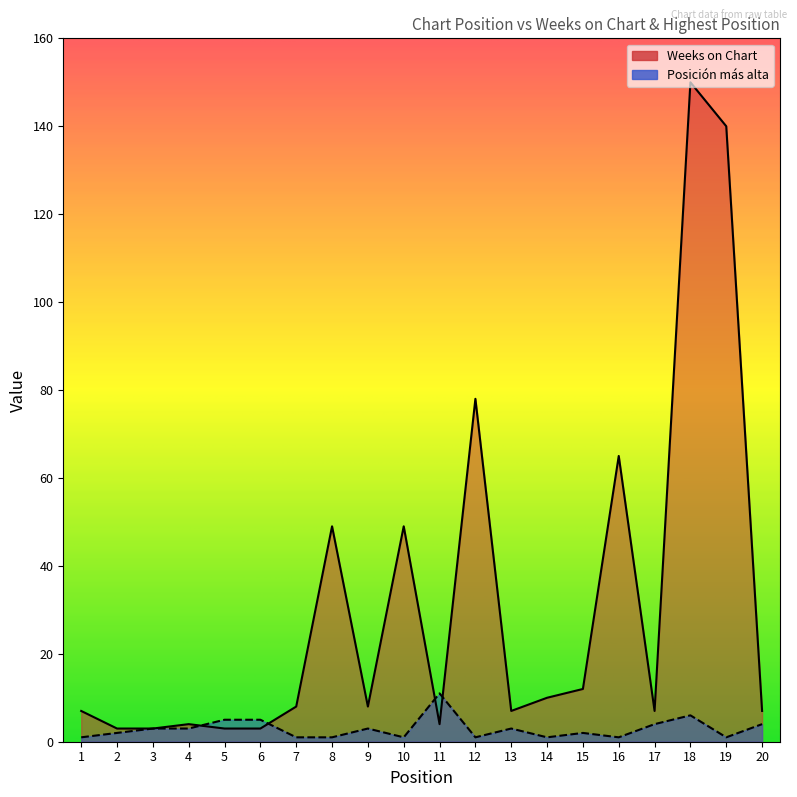

How many lines are shown in the chart?

2